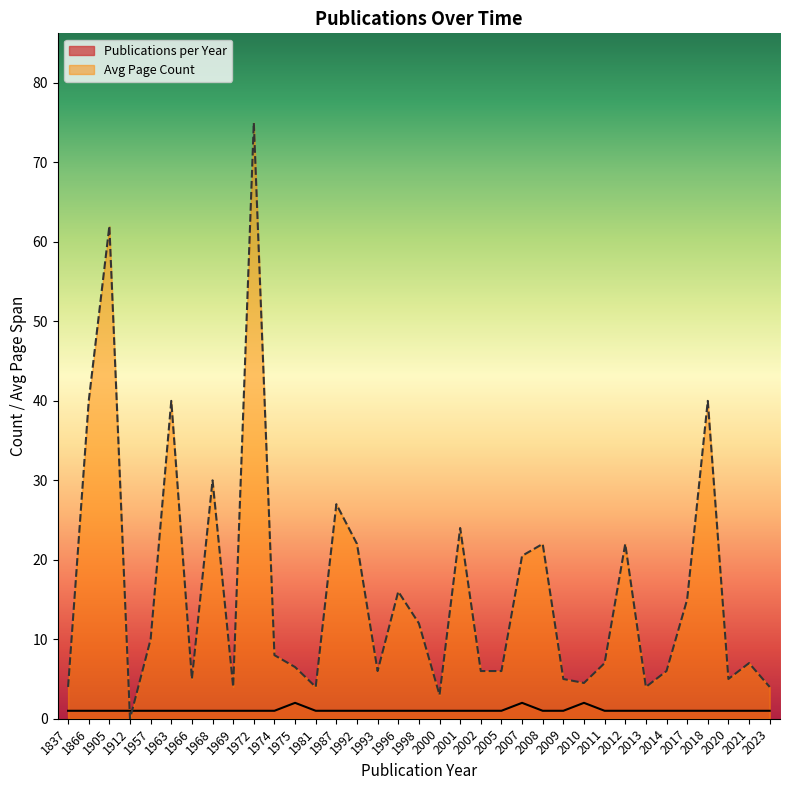

The Avg Page Count series shows 25.6 at 2017. True or false?

False